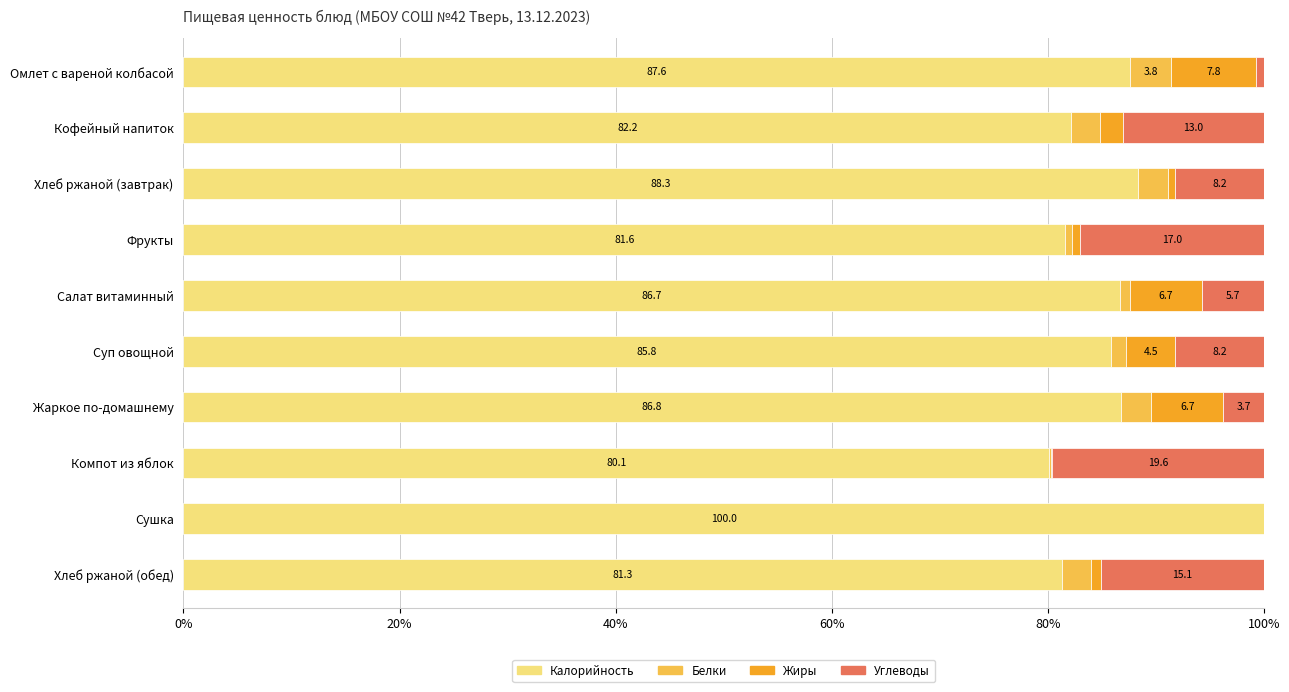

What is the highest value of the Калорийность series?

100.0